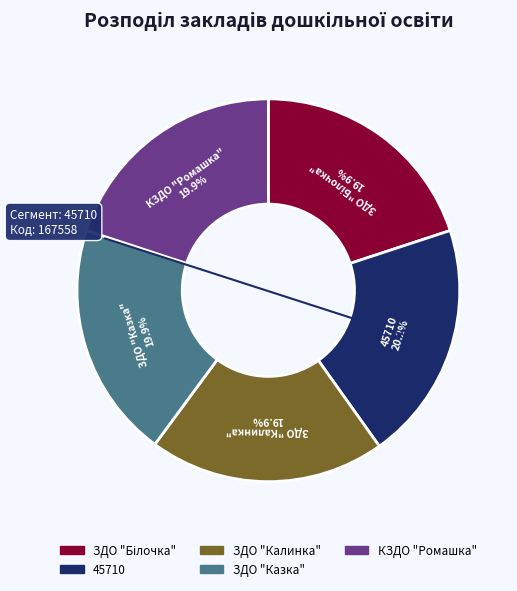

Approximately how many times larger is the value at ЗДО "Казка" compared to КЗДО "Ромашка"?

1.0